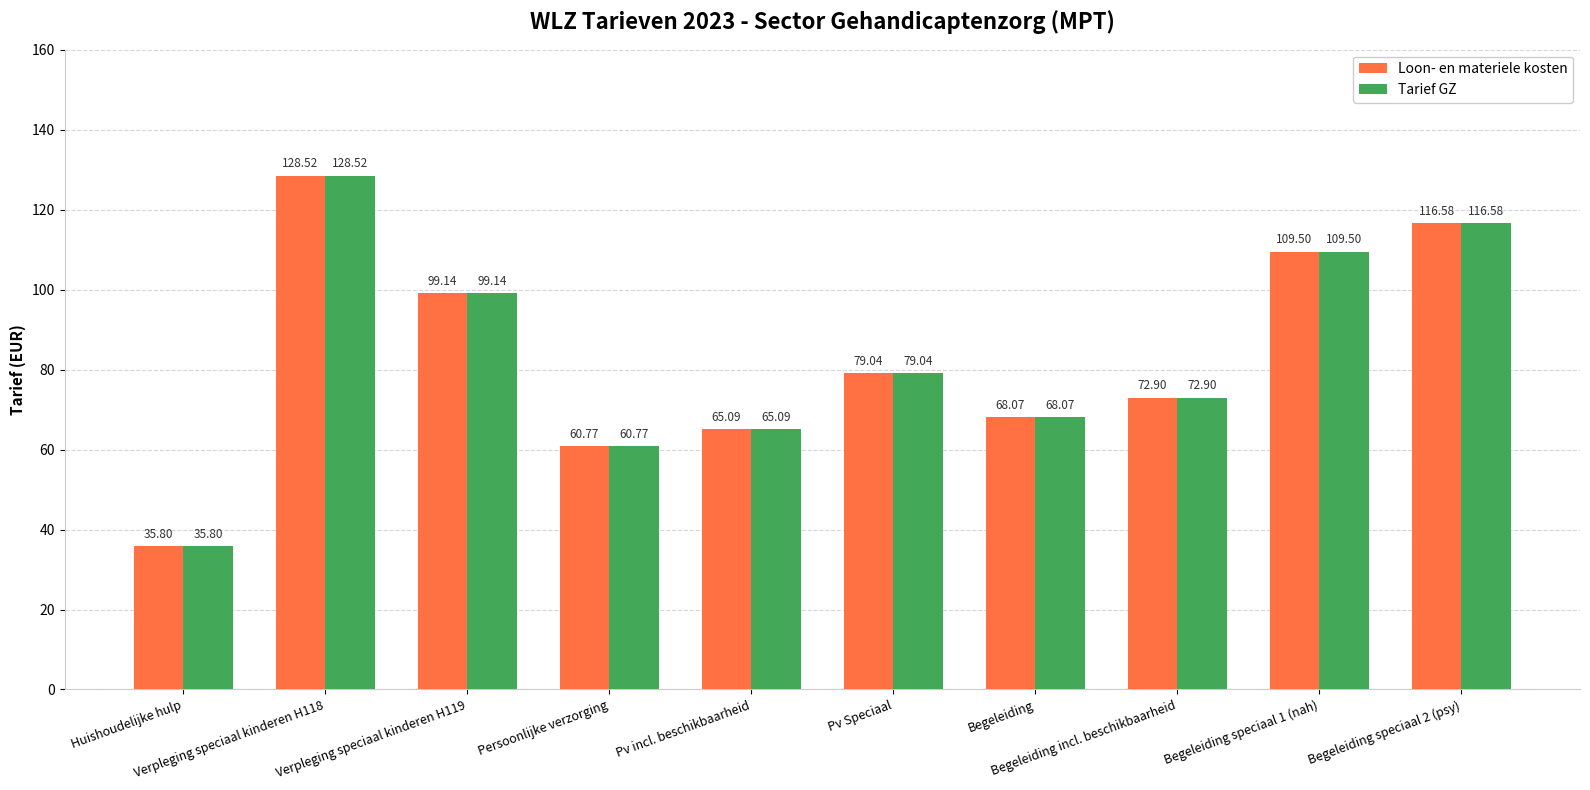

What is the difference between the maximum and minimum values in the Loon- en materiele kosten series?

92.7